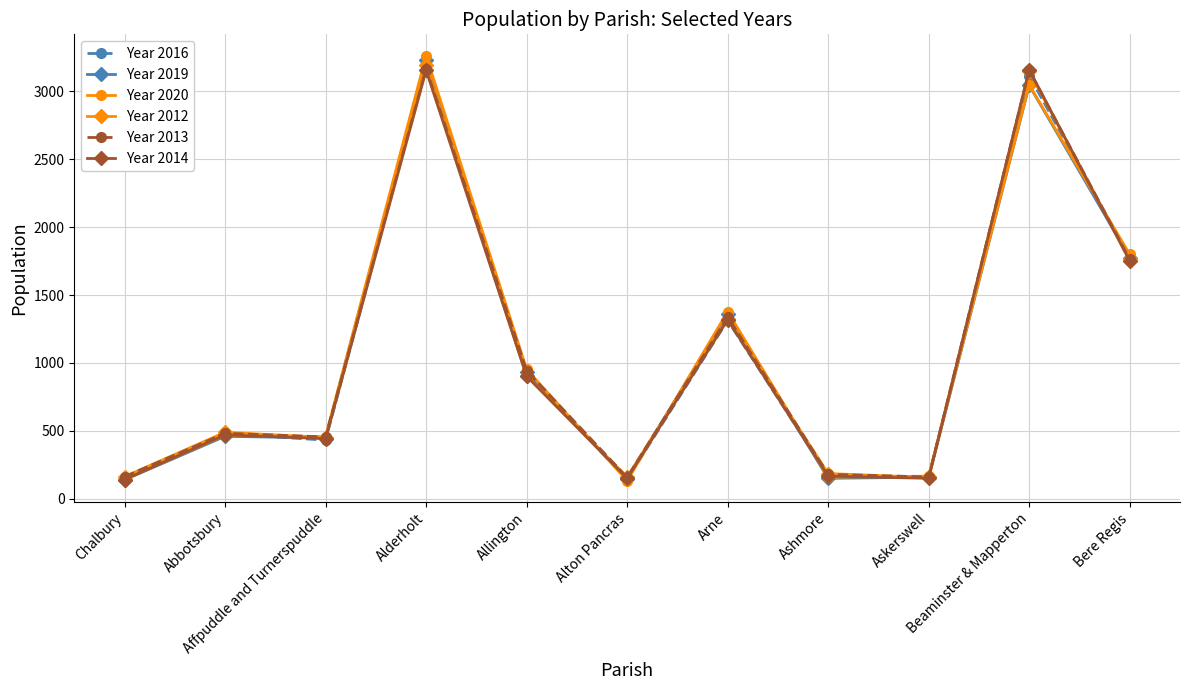

How many lines are shown in the chart?

6